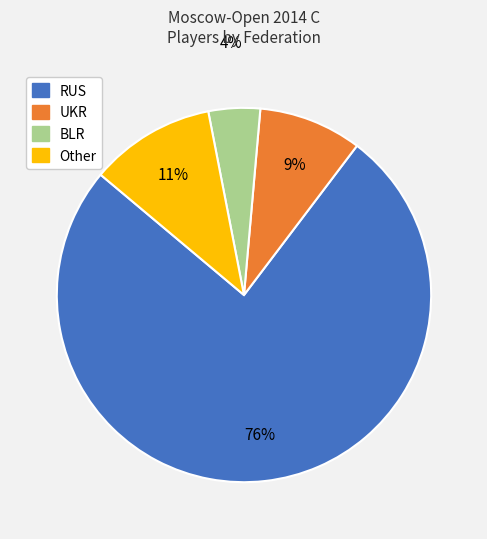

To the nearest percent, what is the combined percentage of UKR and Other?

20%